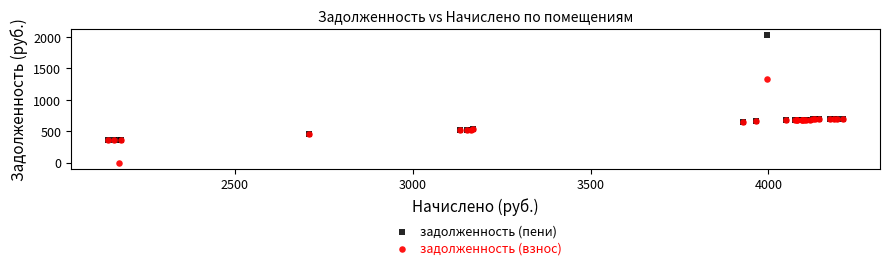

In the задолженность (пени) series, what Y value is closest to 1194?

701.8